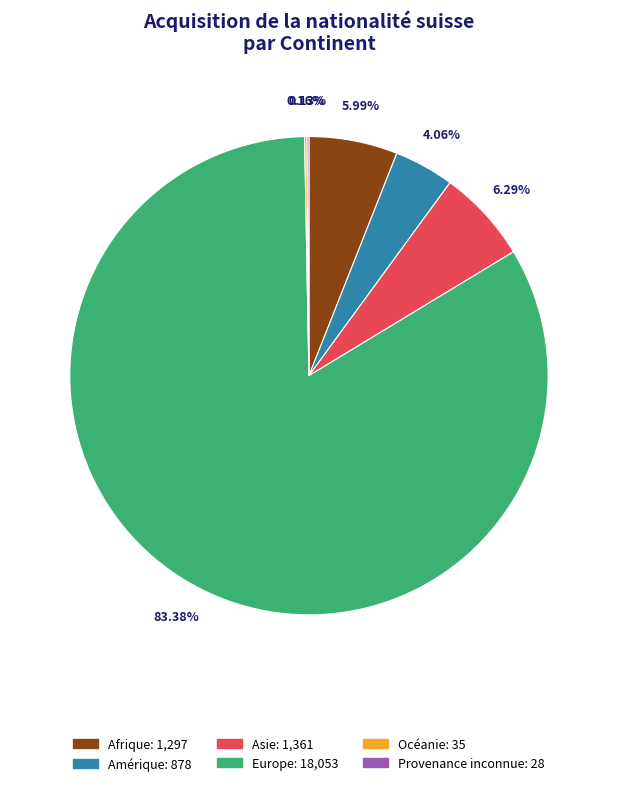

Combined, what portion of the pie is Afrique and Asie?

12.3%